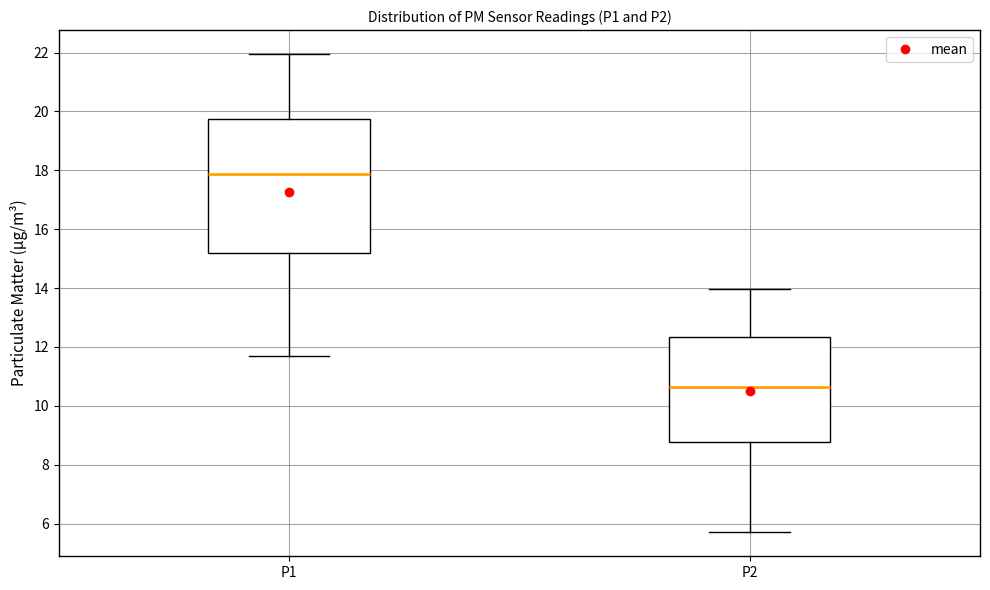

Reading left to right, transcribe this box plot: for each box, give where its median line is, the range the box spans, and where its two whiskers end, as read against the y-axis. The values are not printed on the chart, so give them approximately, as read against the axis.

P1: median 17.8, box 15.2 to 19.8, whiskers 11.6 to 22.0
P2: median 10.6, box 8.8 to 12.4, whiskers 5.8 to 14.0